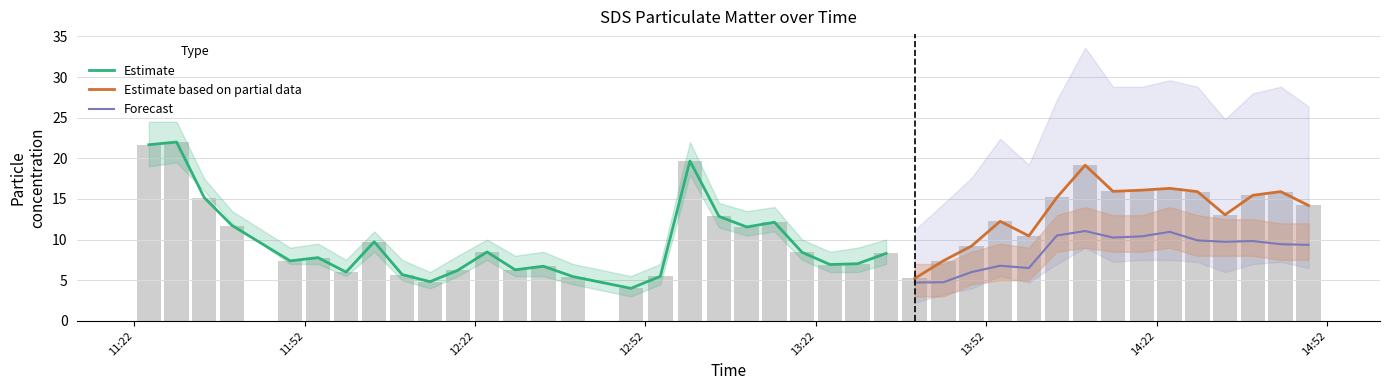

List the labels in order of value, largest first.

2022/11/20 11:29:26, 2022/11/20 11:24:33, 2022/11/20 12:59:50, 2022/11/20 14:09:26, 2022/11/20 14:24:19, 2022/11/20 14:19:26, 2022/11/20 14:14:20, 2022/11/20 14:29:12, 2022/11/20 14:43:52, 2022/11/20 14:38:58, 2022/11/20 14:04:27, 2022/11/20 11:34:18, 2022/11/20 14:48:46, 2022/11/20 14:34:04, 2022/11/20 13:04:57, 2022/11/20 13:54:28, 2022/11/20 13:14:43, 2022/11/20 11:39:12, 2022/11/20 13:09:50, 2022/11/20 13:59:31, 2022/11/20 12:04:14, 2022/11/20 13:49:25, 2022/11/20 12:24:06, 2022/11/20 13:19:35, 2022/11/20 13:34:23, 2022/11/20 11:54:20, 2022/11/20 13:44:29, 2022/11/20 11:49:26, 2022/11/20 13:29:22, 2022/11/20 13:24:30, 2022/11/20 12:34:01, 2022/11/20 12:29:03, 2022/11/20 12:18:57, 2022/11/20 11:59:17, 2022/11/20 12:09:09, 2022/11/20 12:54:37, 2022/11/20 12:39:13, 2022/11/20 13:39:25, 2022/11/20 12:14:04, 2022/11/20 12:49:26